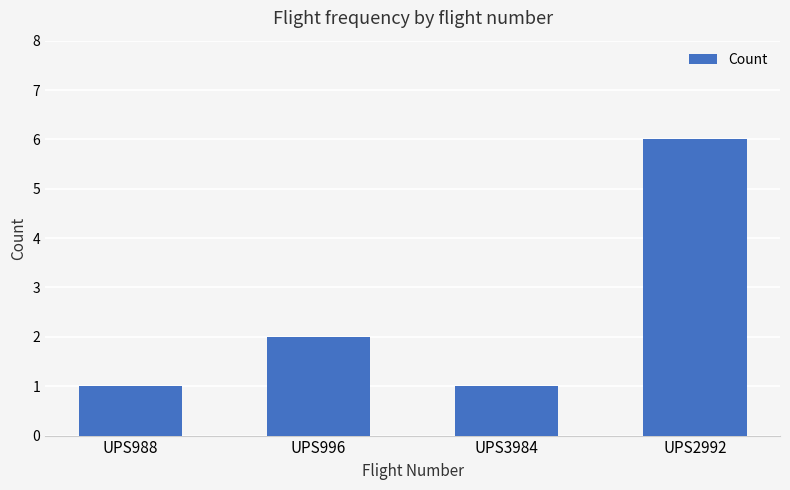

True or false: the data shows 2 at UPS996.

True